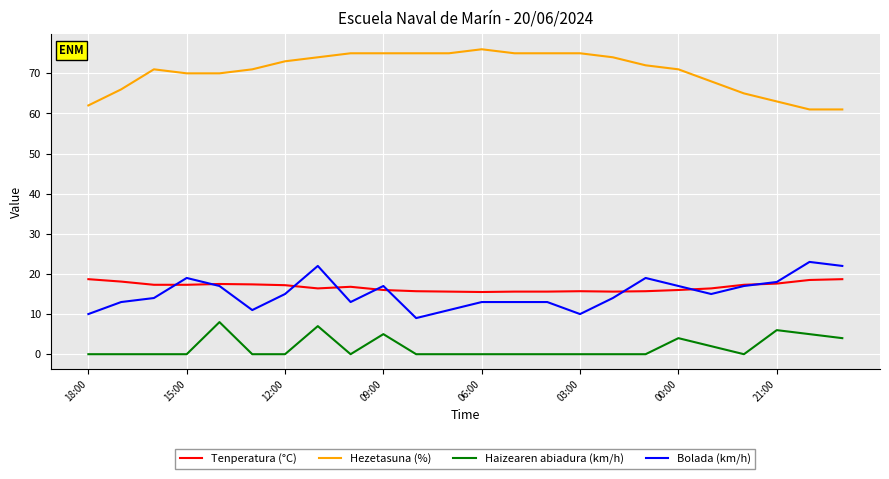

Which series has the largest total across all categories?

Hezetasuna (%)